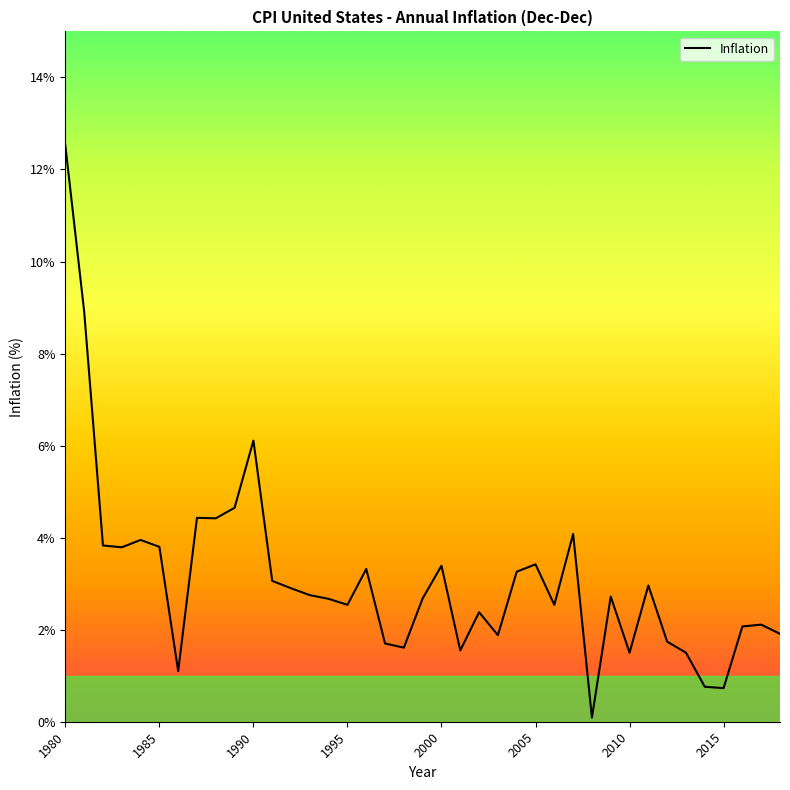

What is the greatest value displayed?

12.5